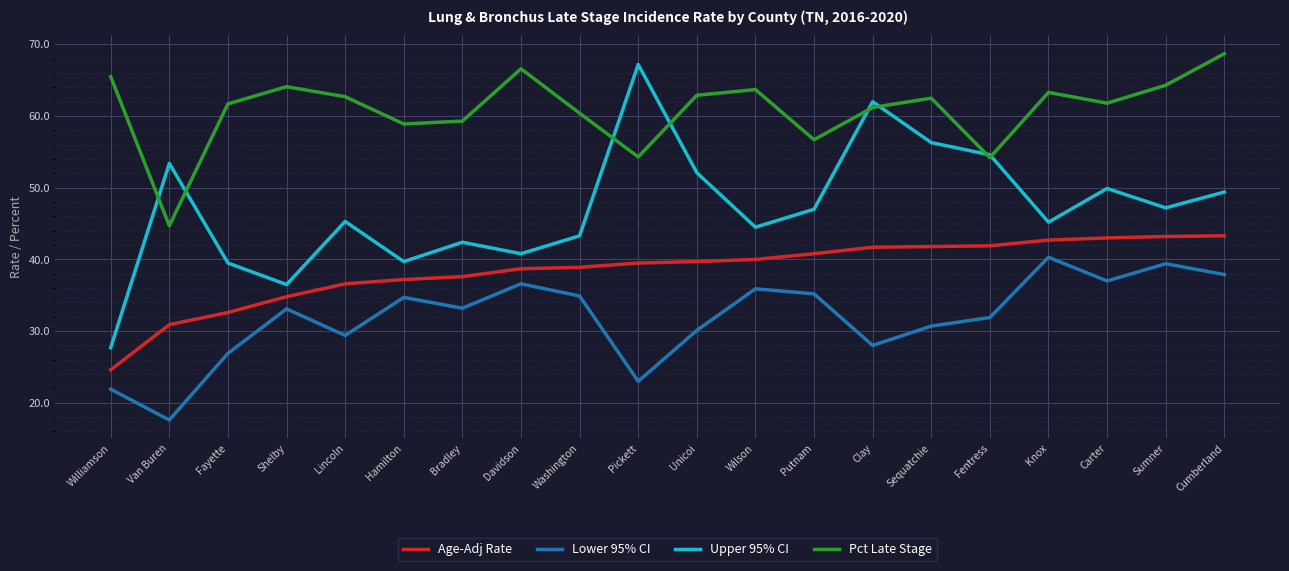

How many interior local valleys does the Upper 95% CI series have?

6